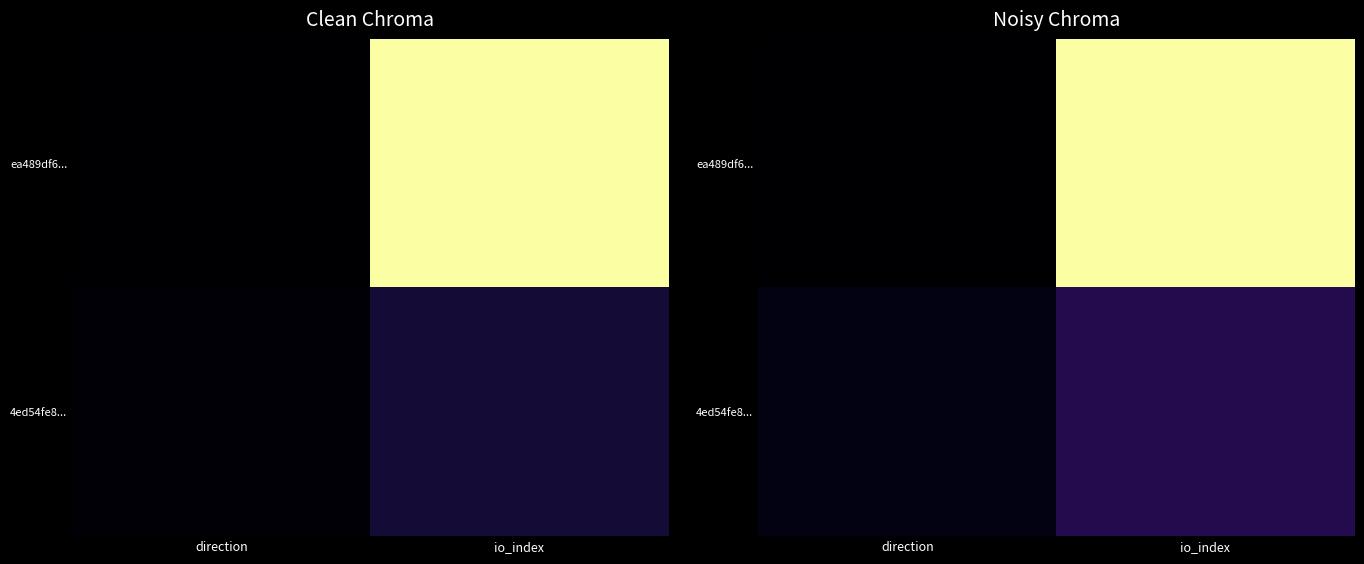

What is the sum of all 4ed54fe8... values?

0.2